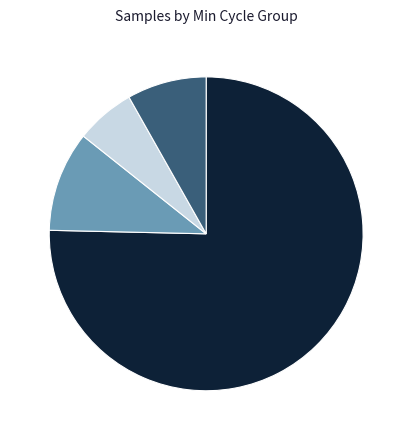

Rank the categories by value from lowest to highest.

Min=86, Min=87, Min=85, Min=84